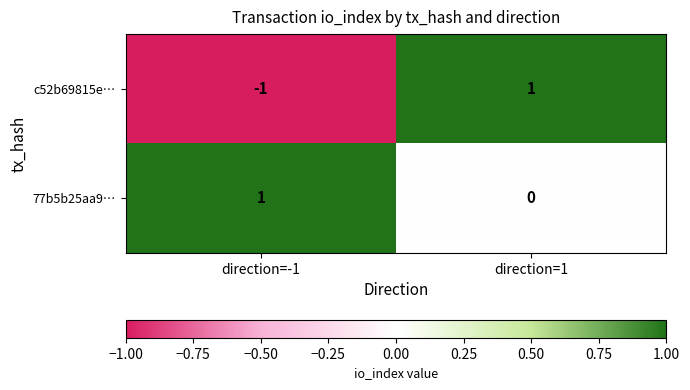

Reading right to left, transcribe all the data shown in this chart.

c52b69815e…: direction=1=1	direction=-1=-1
77b5b25aa9…: direction=1=0	direction=-1=1